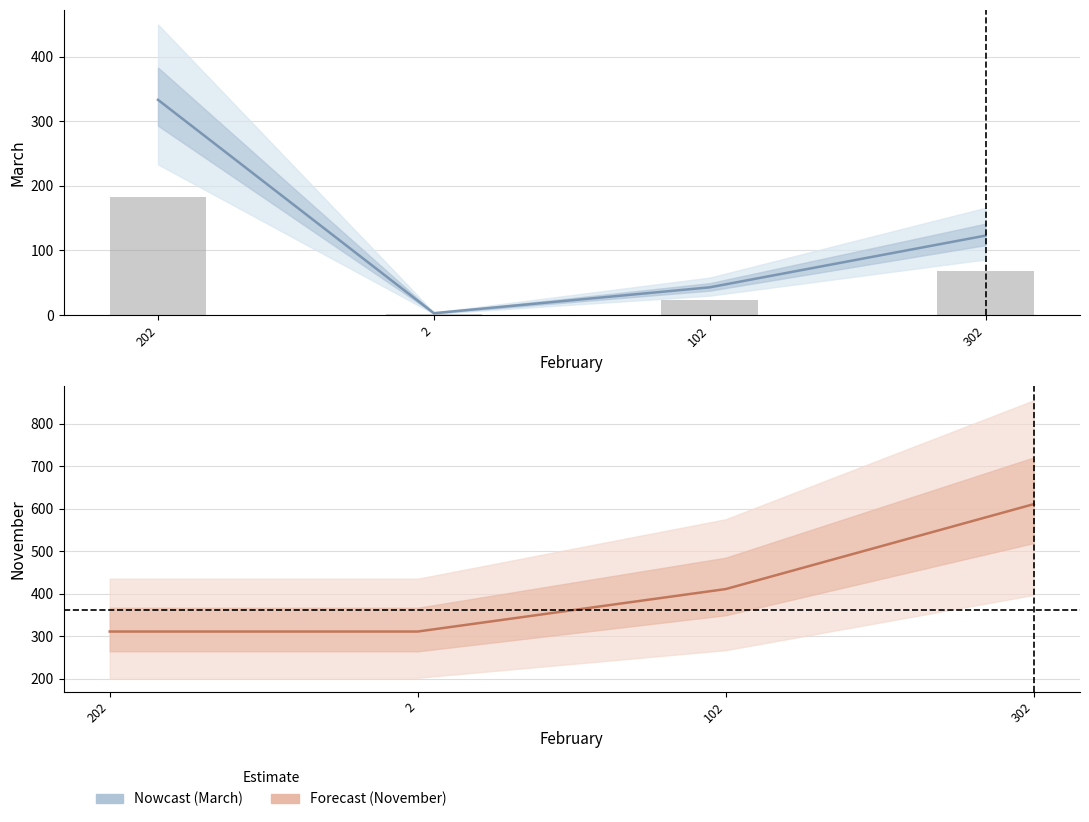

What is the sum of the March values at 2 and 302?

126